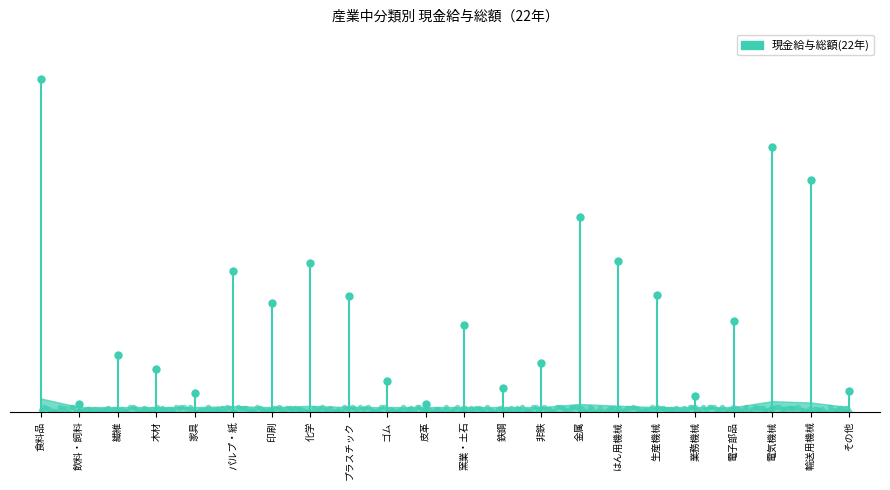

At which label is the value closest to 1417757?

食料品